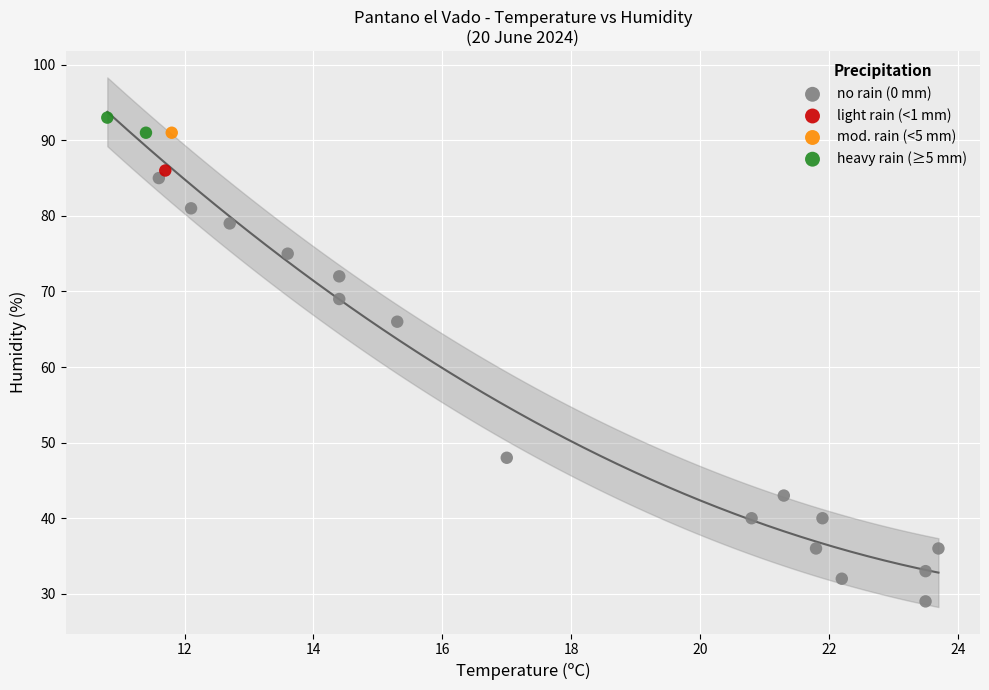

What are all the series names shown in the legend?

no rain (0 mm), light rain (<1 mm), mod. rain (<5 mm), heavy rain (≥5 mm)